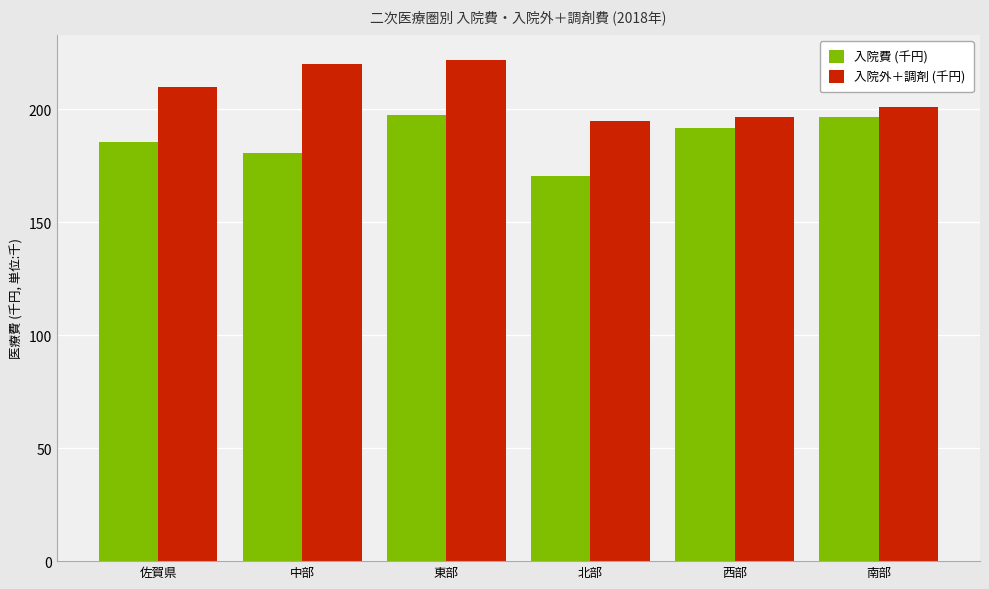

Which series has the largest total across all categories?

入院外＋調剤 (千円)